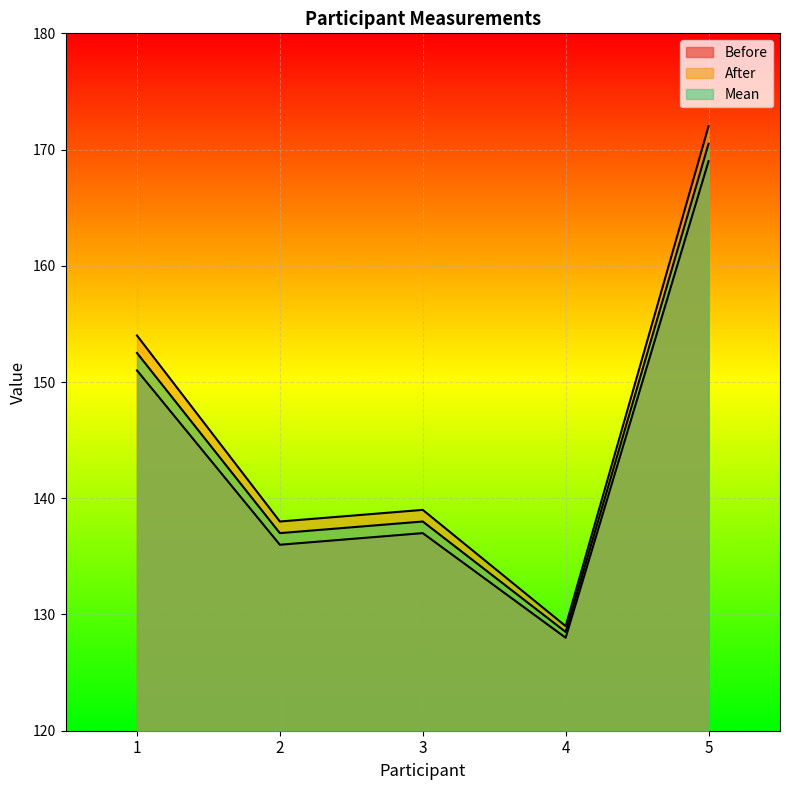

Reading left to right, what are all the values shown in this chart?

Before: 151.0	136.0	137.0	128.0	169.0
After: 154.0	138.0	139.0	129.0	172.0
Mean: 152.5	137.0	138.0	128.5	170.5